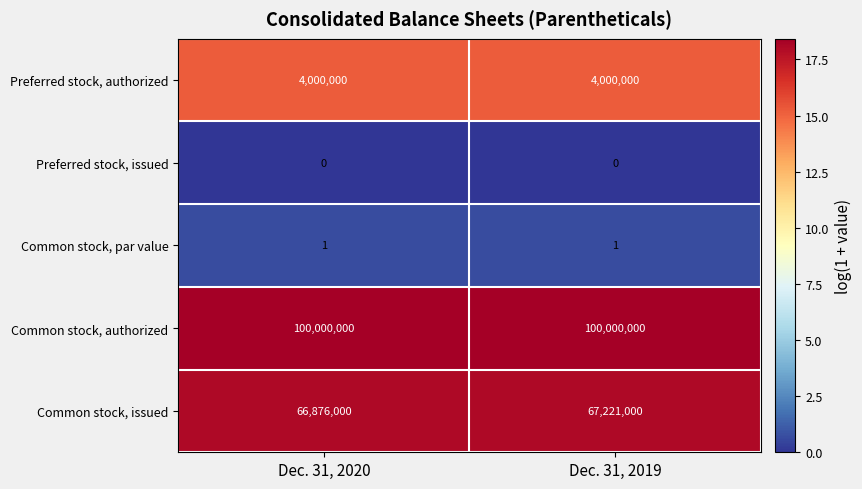

What is the difference between the Common stock, issued values at Dec. 31, 2020 and Dec. 31, 2019?

345000